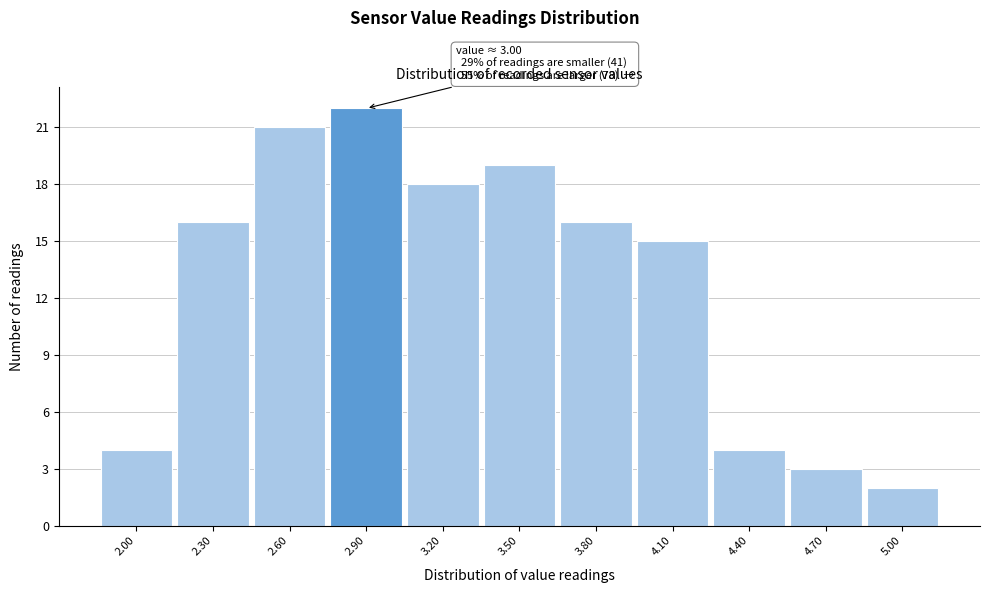

Reading left to right, transcribe all the data shown in this chart.

4	16	21	22	18	19	16	15	4	3	2